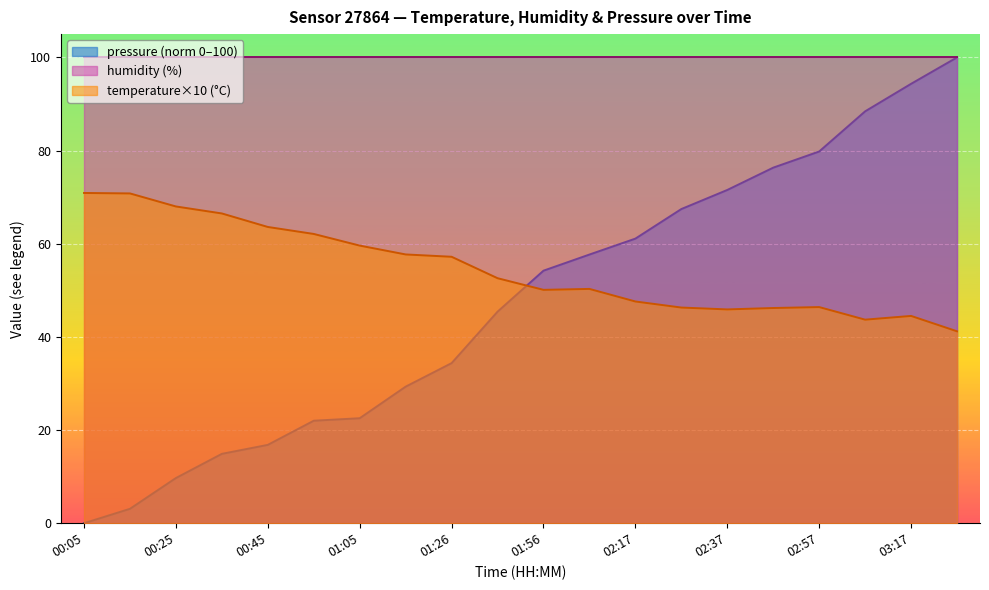

What is the label of the 10th point from the right?

01:56